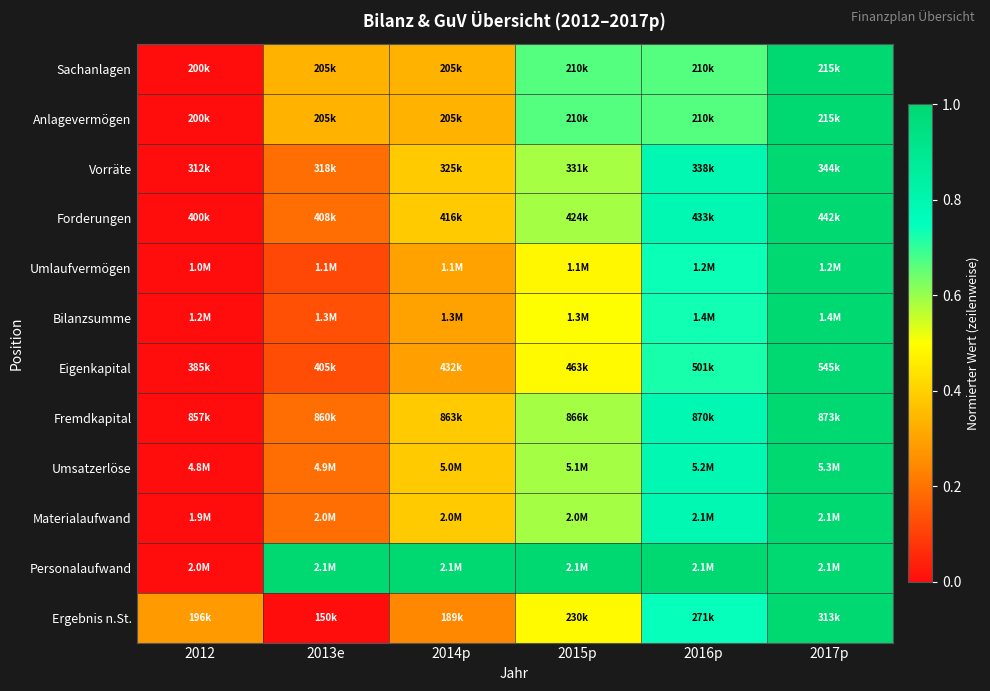

Reading left to right, what are all the values shown in this chart?

Sachanlagen: 2012=0.0	2013e=0.3	2014p=0.3	2015p=0.7	2016p=0.7	2017p=1.0
Anlagevermögen: 2012=0.0	2013e=0.3	2014p=0.3	2015p=0.7	2016p=0.7	2017p=1.0
Vorräte: 2012=0.0	2013e=0.2	2014p=0.4	2015p=0.6	2016p=0.8	2017p=1.0
Forderungen: 2012=0.0	2013e=0.2	2014p=0.4	2015p=0.6	2016p=0.8	2017p=1.0
Umlaufvermögen: 2012=0.0	2013e=0.1	2014p=0.3	2015p=0.5	2016p=0.7	2017p=1.0
Bilanzsumme: 2012=0.0	2013e=0.1	2014p=0.3	2015p=0.5	2016p=0.7	2017p=1.0
Eigenkapital: 2012=0.0	2013e=0.1	2014p=0.3	2015p=0.5	2016p=0.7	2017p=1.0
Fremdkapital: 2012=0.0	2013e=0.2	2014p=0.4	2015p=0.6	2016p=0.8	2017p=1.0
Umsatzerlöse: 2012=0.0	2013e=0.2	2014p=0.4	2015p=0.6	2016p=0.8	2017p=1.0
Materialaufwand: 2012=0.0	2013e=0.2	2014p=0.4	2015p=0.6	2016p=0.8	2017p=1.0
Personalaufwand: 2012=0.0	2013e=1.0	2014p=1.0	2015p=1.0	2016p=1.0	2017p=1.0
Ergebnis n.St.: 2012=0.3	2013e=0.0	2014p=0.2	2015p=0.5	2016p=0.7	2017p=1.0